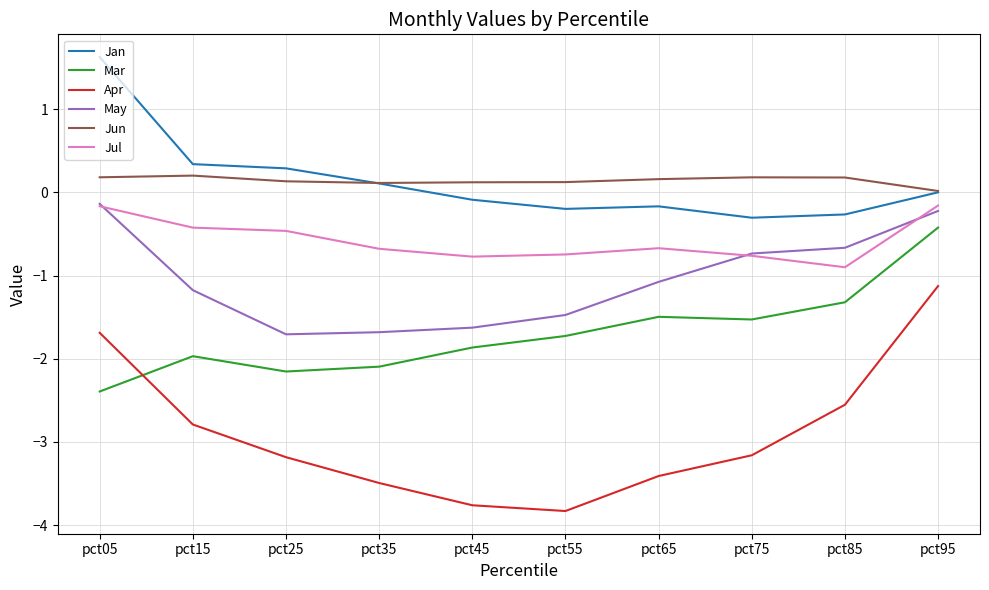

What is the total value across all series at pct05?

-2.6